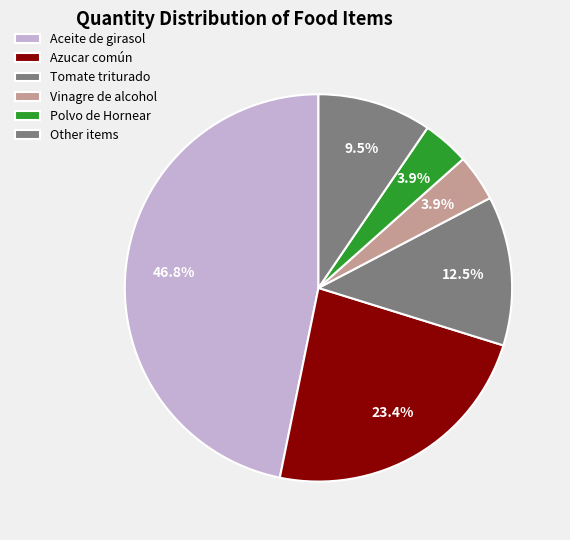

Count the number of slices in the pie.

6